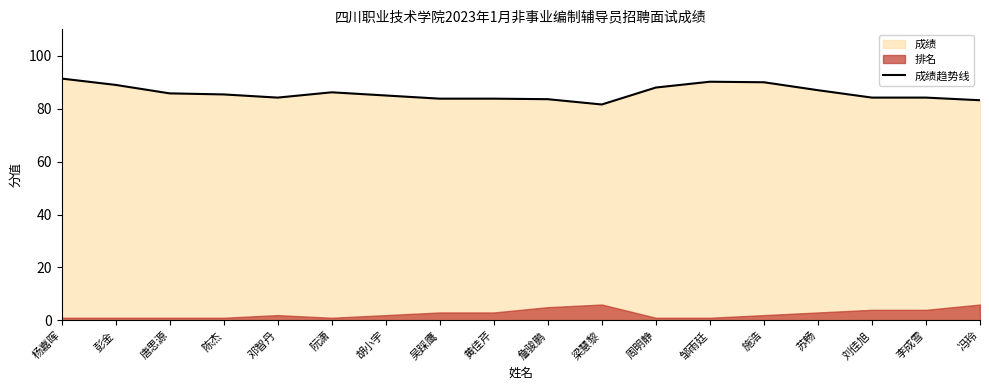

Where is the first local minimum?

邓智丹